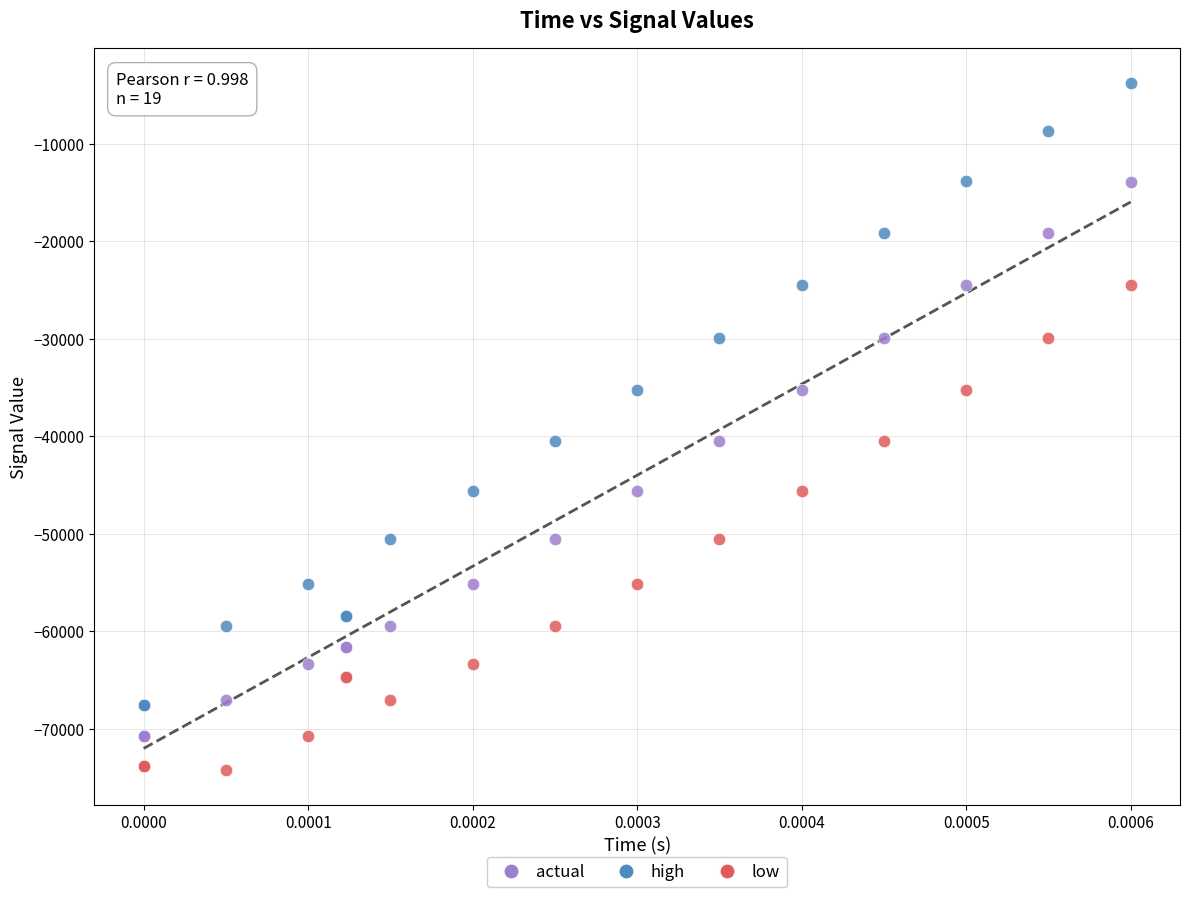

Which series reaches the minimum Y coordinate?

low